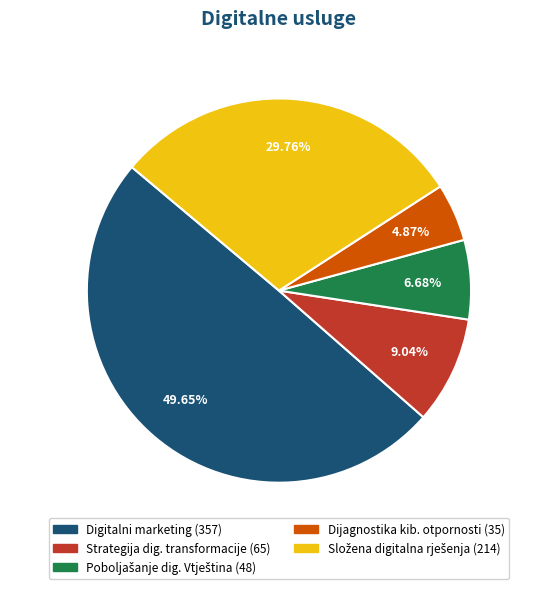

Does Dijagnostika kib. otpornosti represent more than half of the total?

No